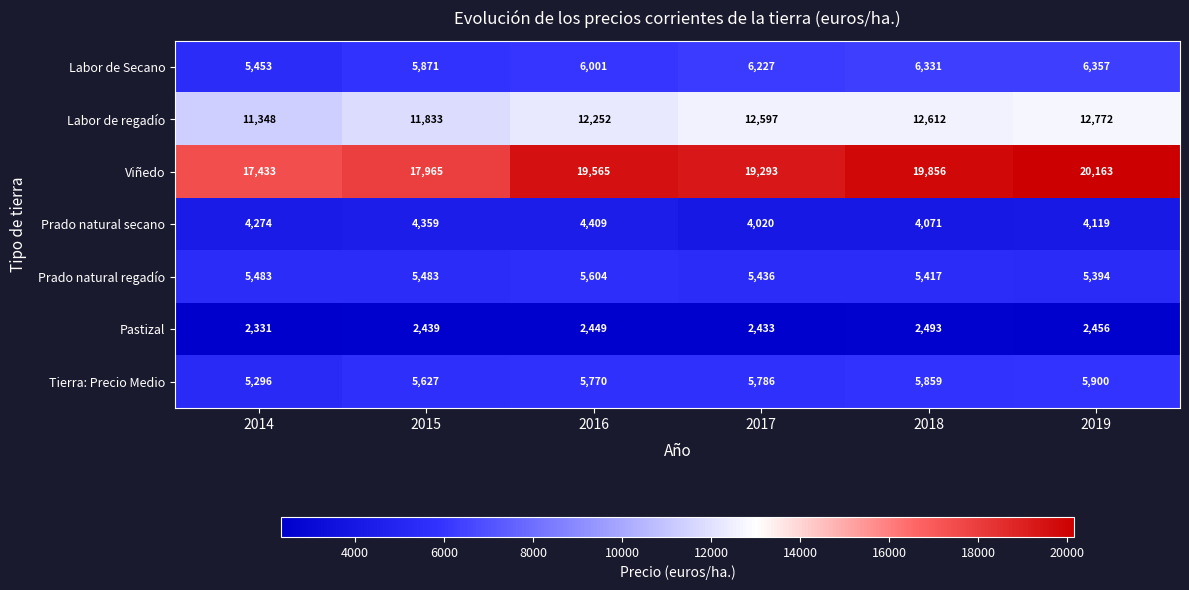

The Prado natural secano series shows 4119 at 2019. True or false?

True